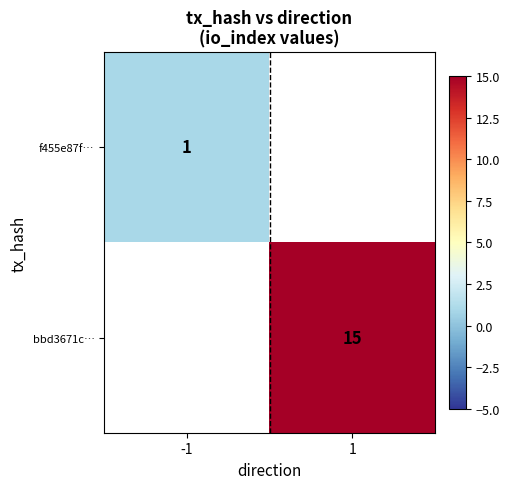

Is the value of f455e87f… at -1 greater than the value of bbd3671c… at 1?

No